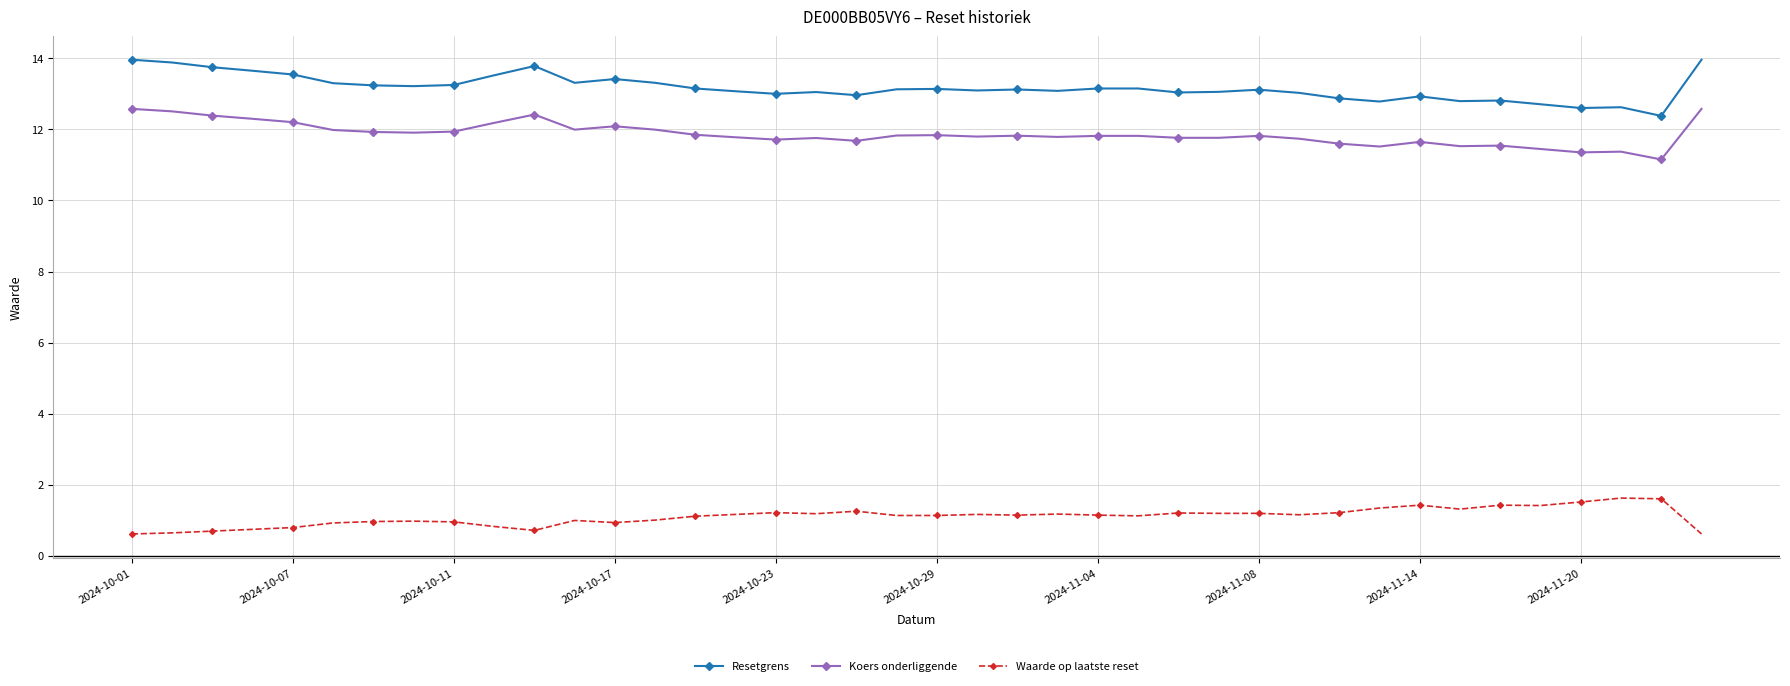

True or false: Koers onderliggende and Resetgrens cross at least once.

False